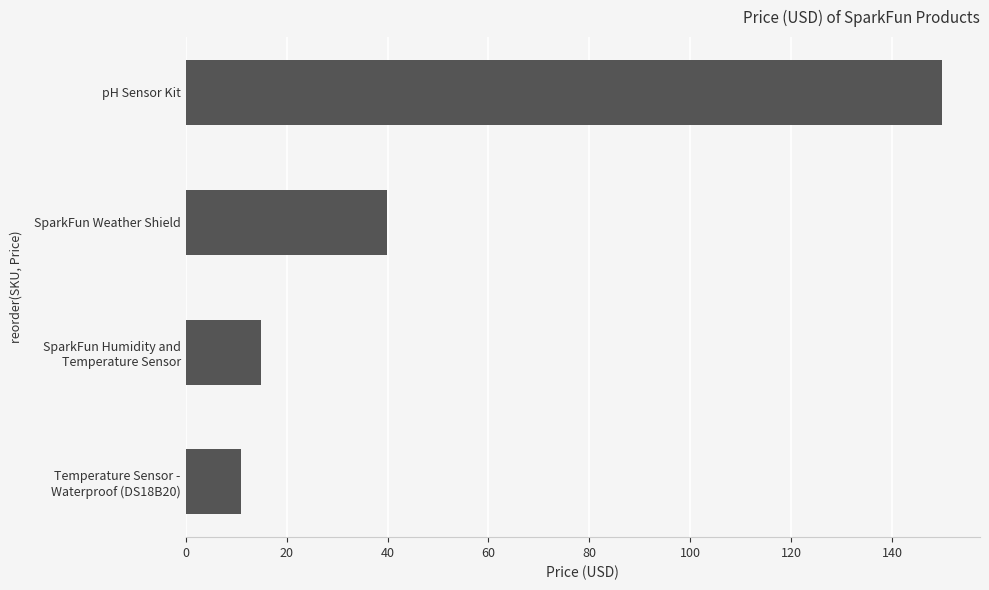

Where is the data nearest to the value 80?

SparkFun Weather Shield